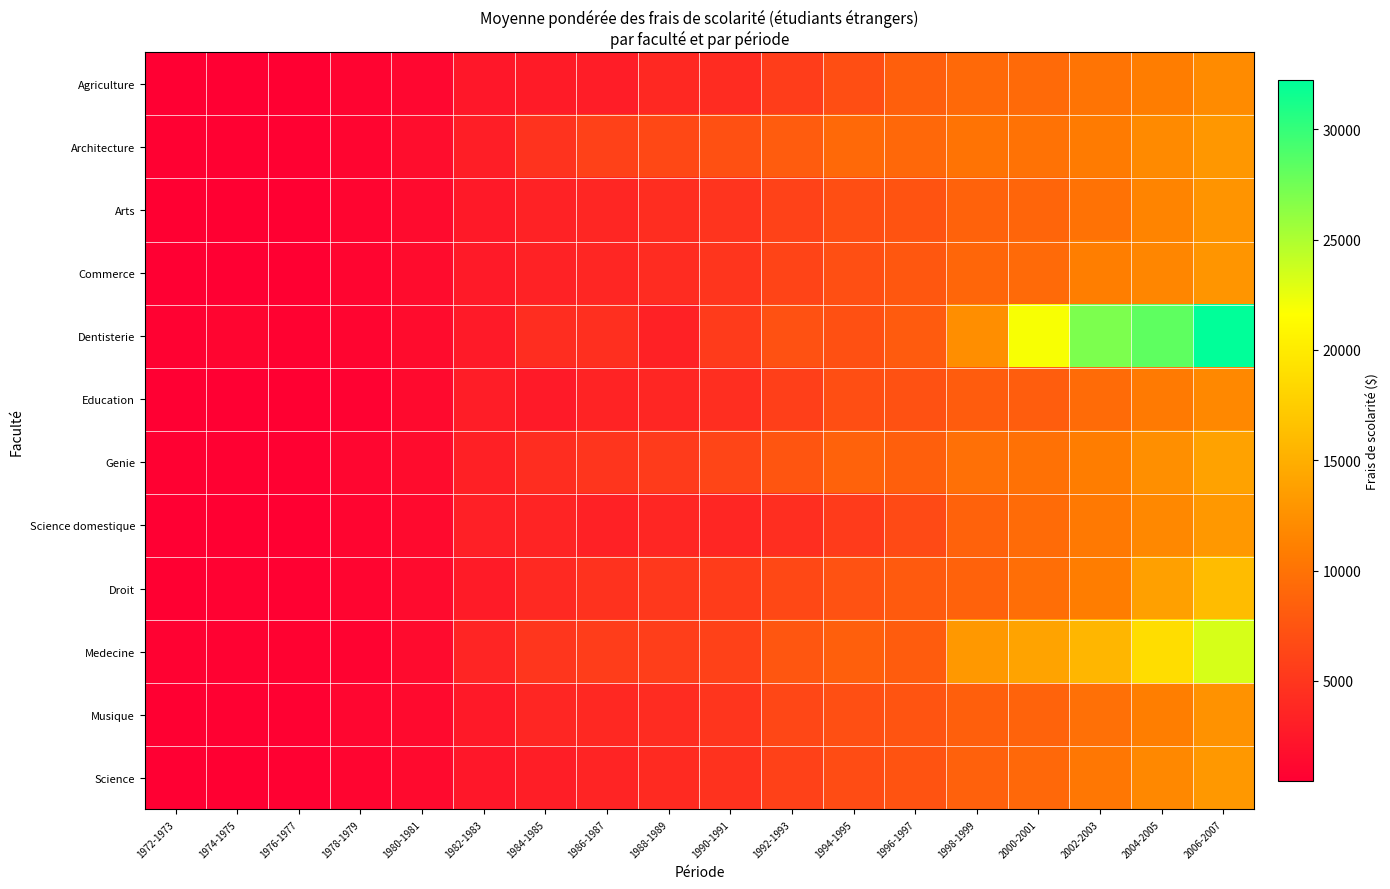

Which series has the largest range (max minus min)?

Dentisterie